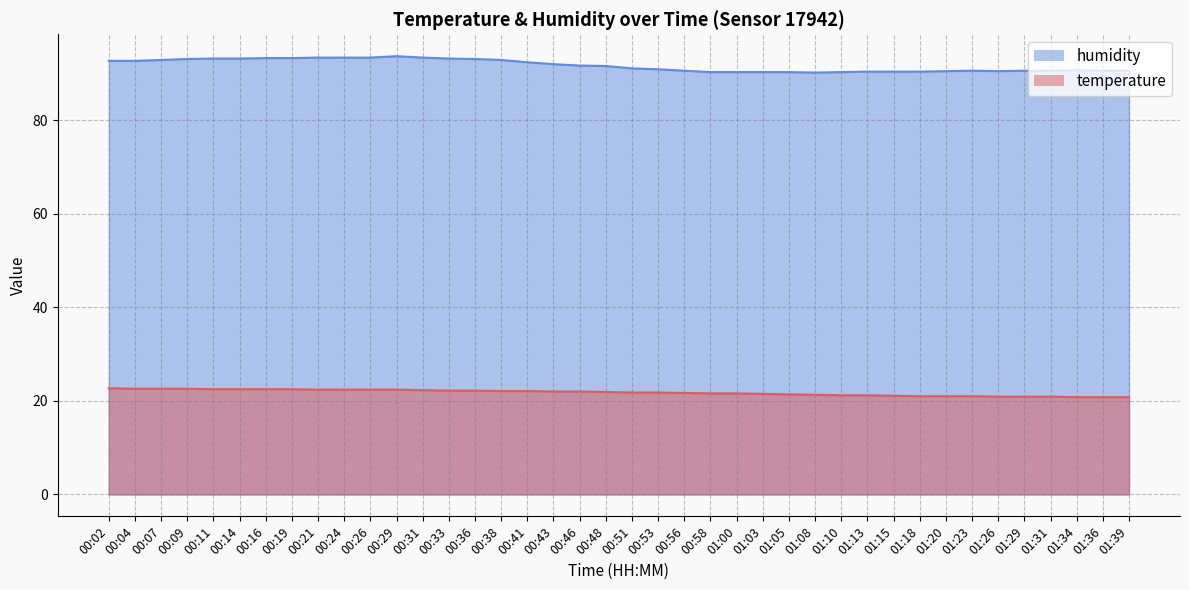

Which series has the largest range (max minus min)?

humidity